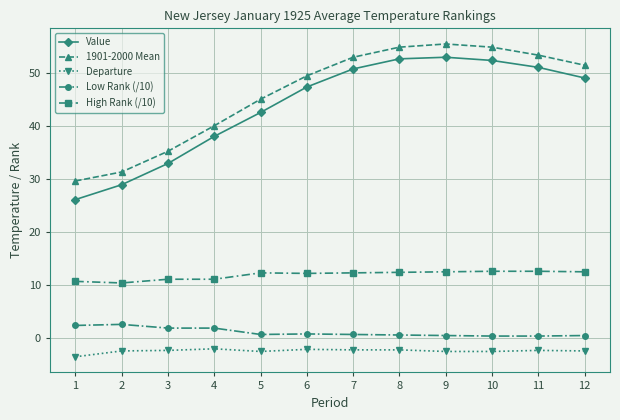

Does the chart display data point markers on the line(s)?

Yes